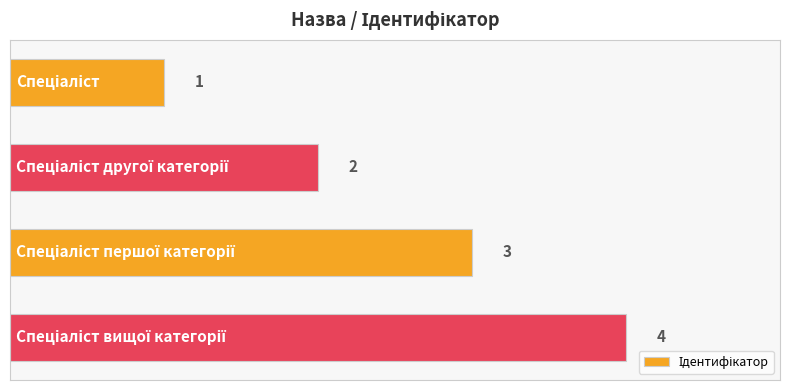

What is the label of the 2nd bar from the top?

1.0